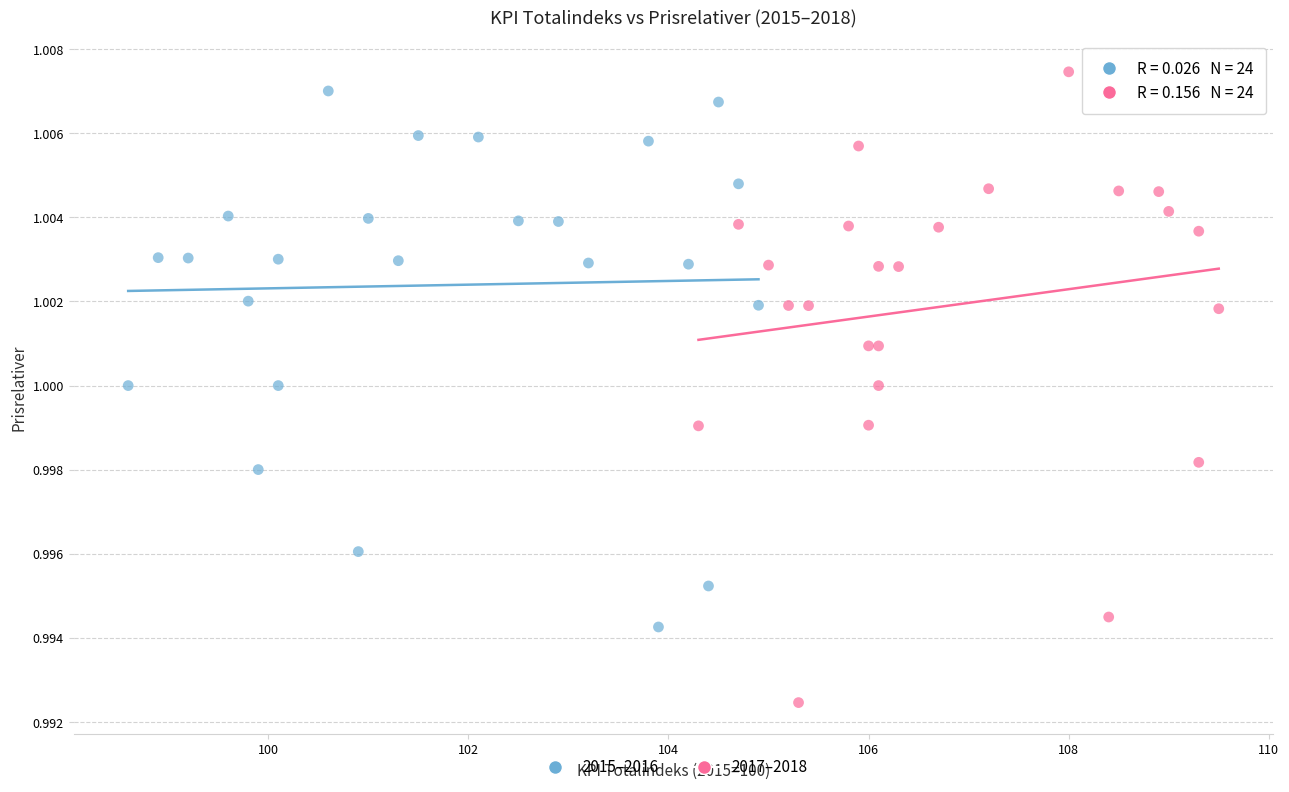

Which series has the largest Y range (max minus min)?

2017–2018